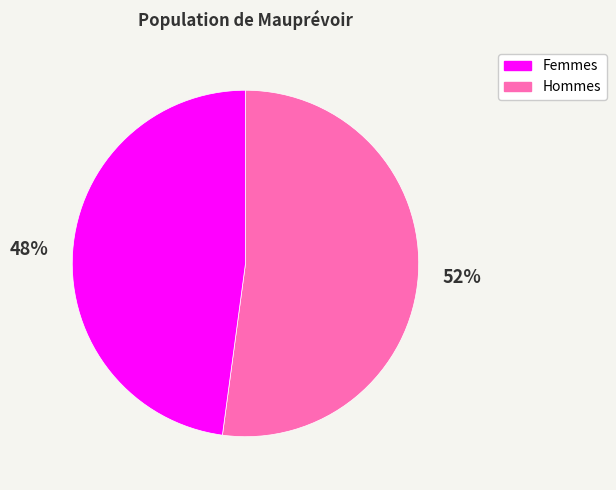

True or false: Hommes accounts for 48% of the total.

True